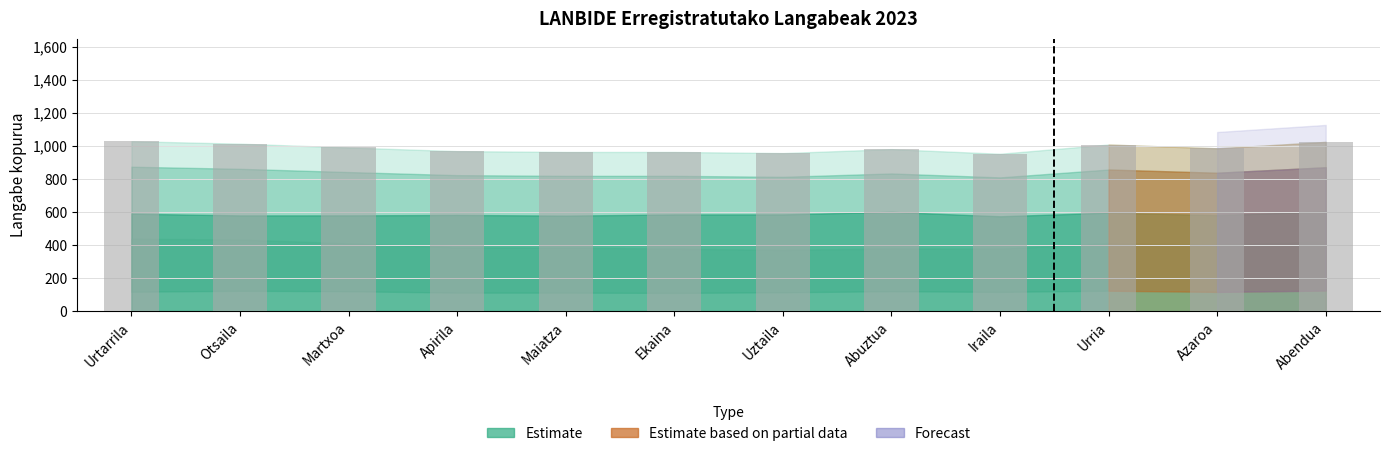

What is the maximum value shown in the chart?

1029